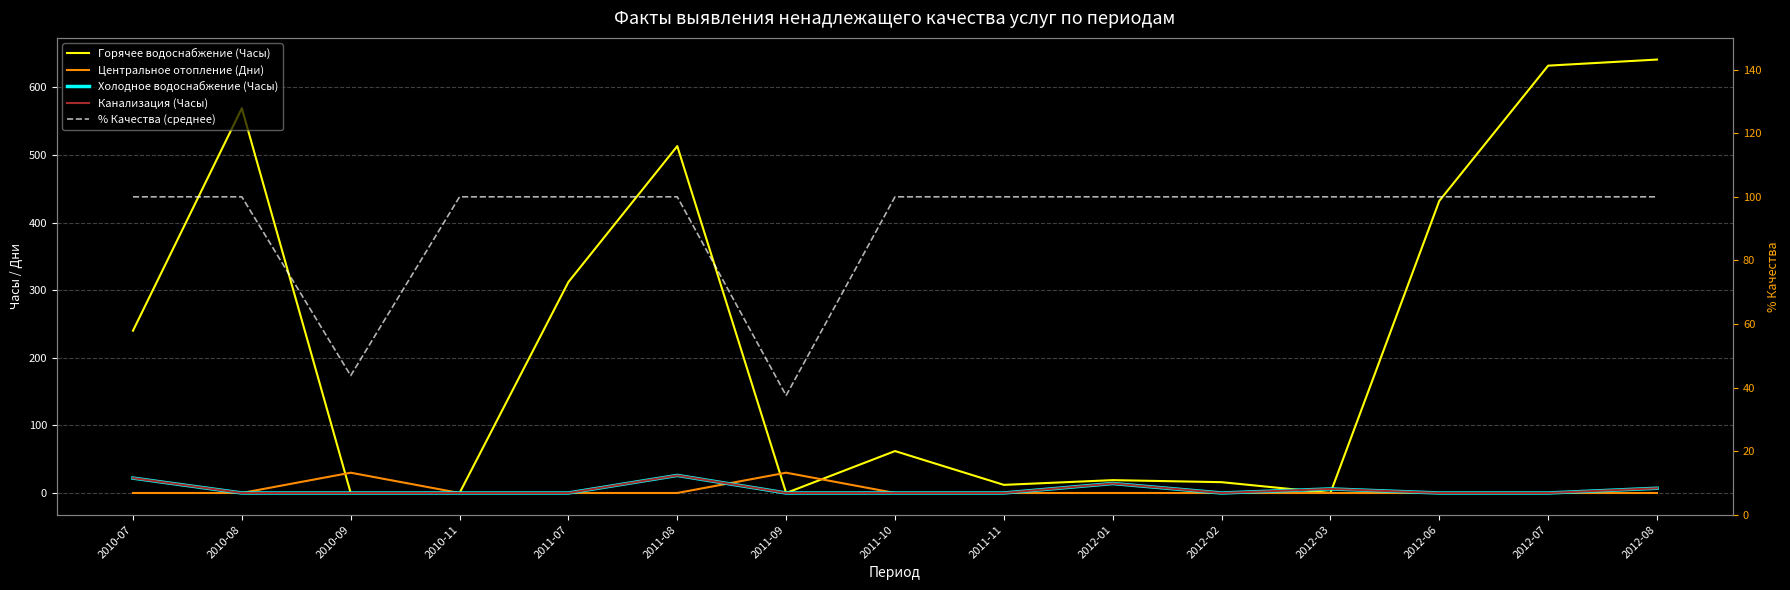

Which label corresponds to the largest value in the chart?

2012-08